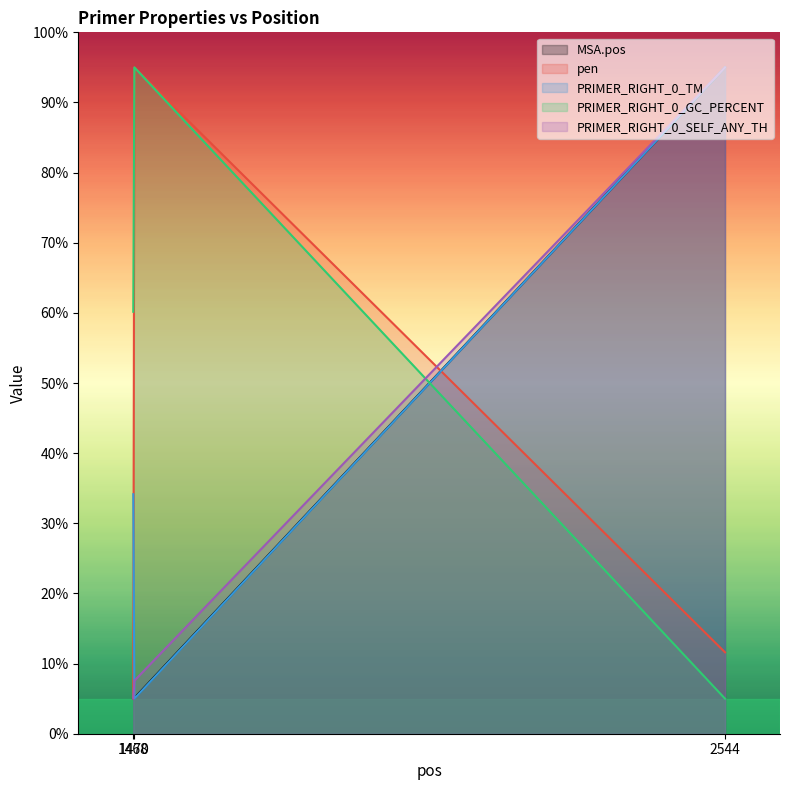

Is the value of pen at 1470 greater than the value of PRIMER_RIGHT_0_SELF_ANY_TH at 1468?

Yes